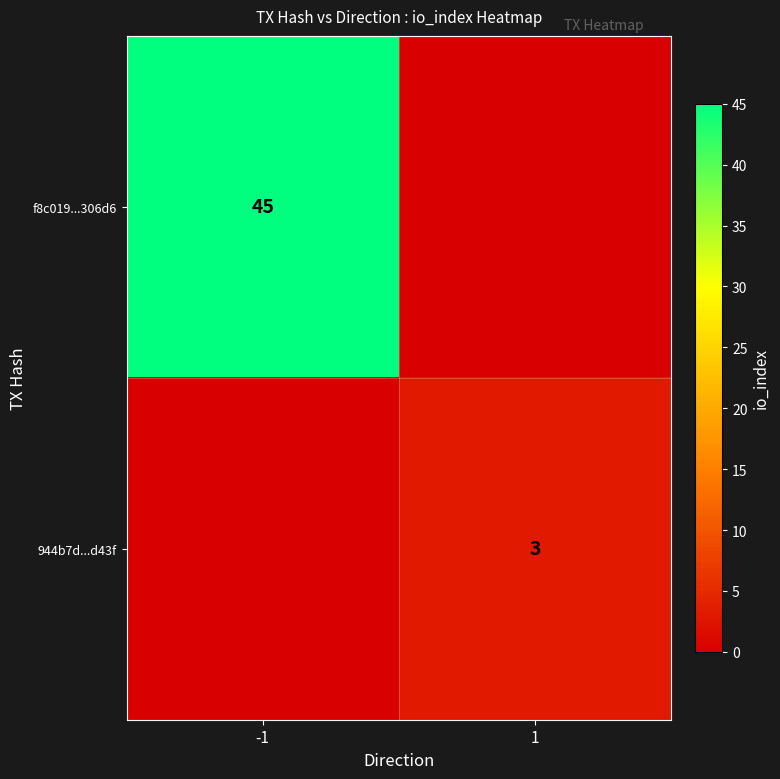

Is it true that 944b7d...d43f equals 3 at 1?

True